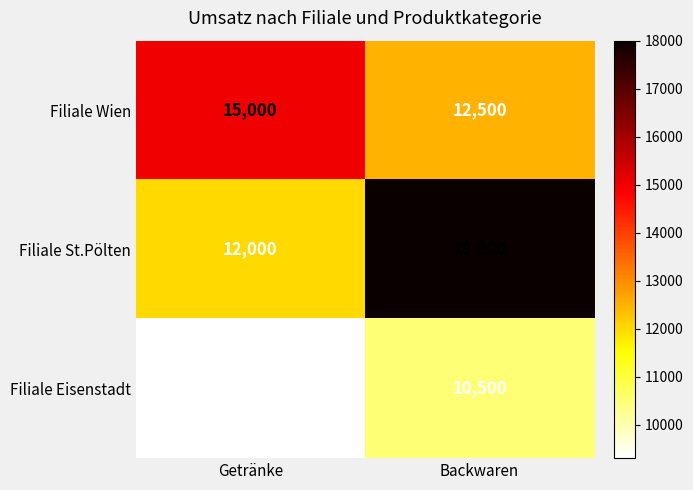

What is the maximum value shown in the chart?

18000